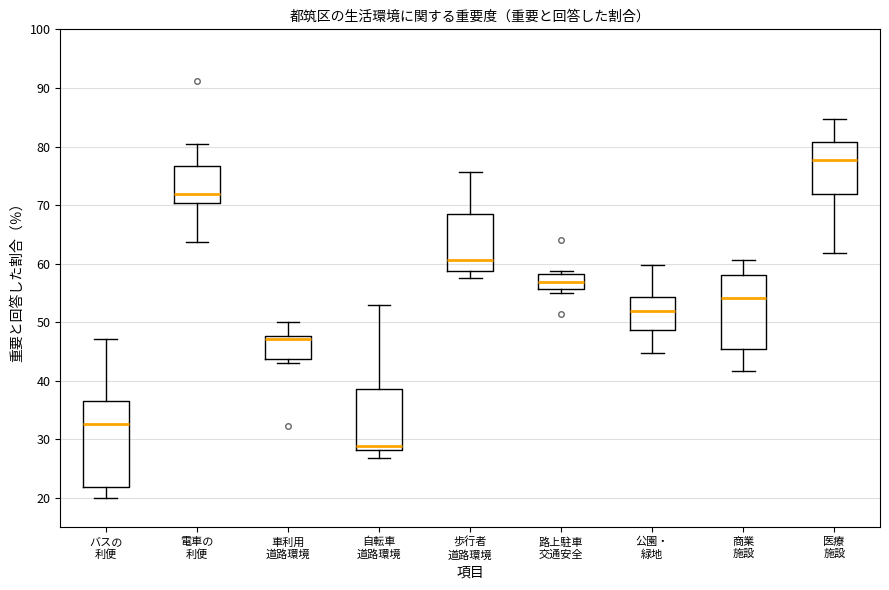

Which box's median line is the lowest?

自転車 道路環境